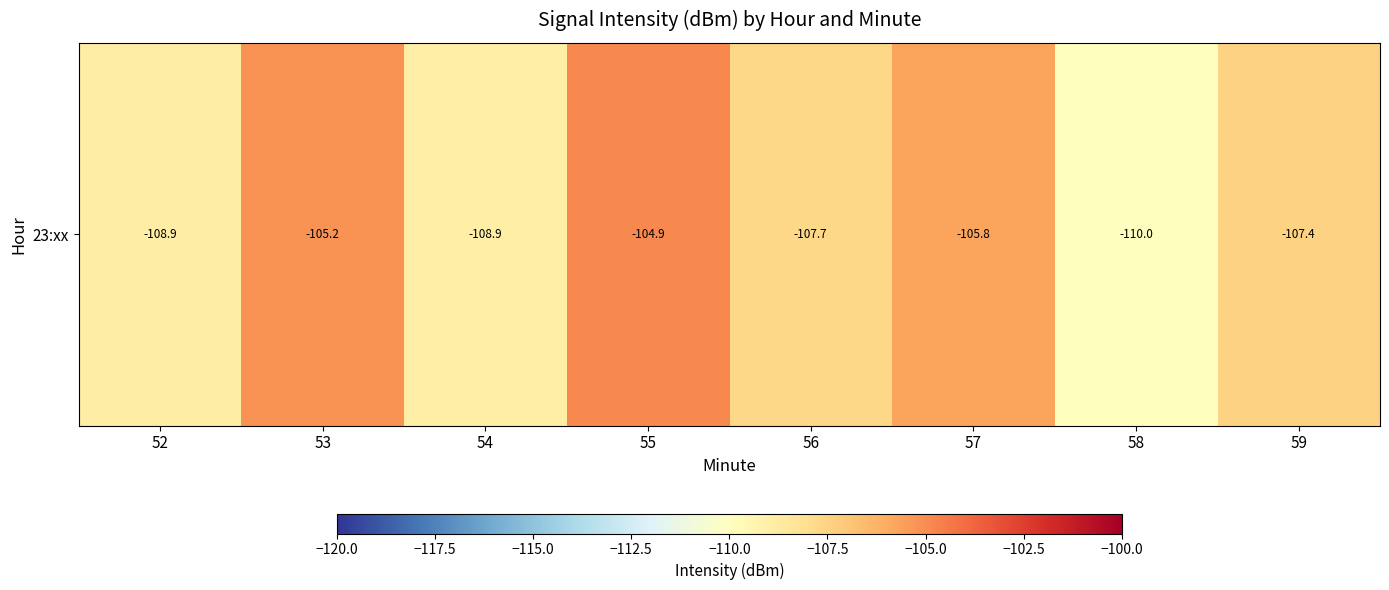

What is the sum of the values at 54 and 56?

-216.6